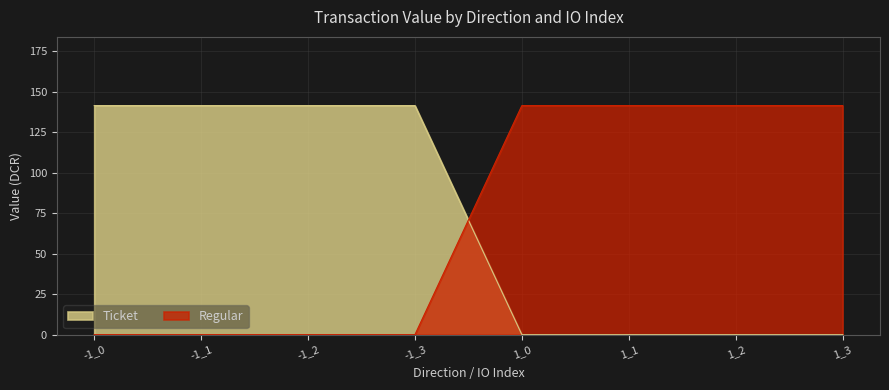

True or false: Regular and Ticket cross at least once.

True